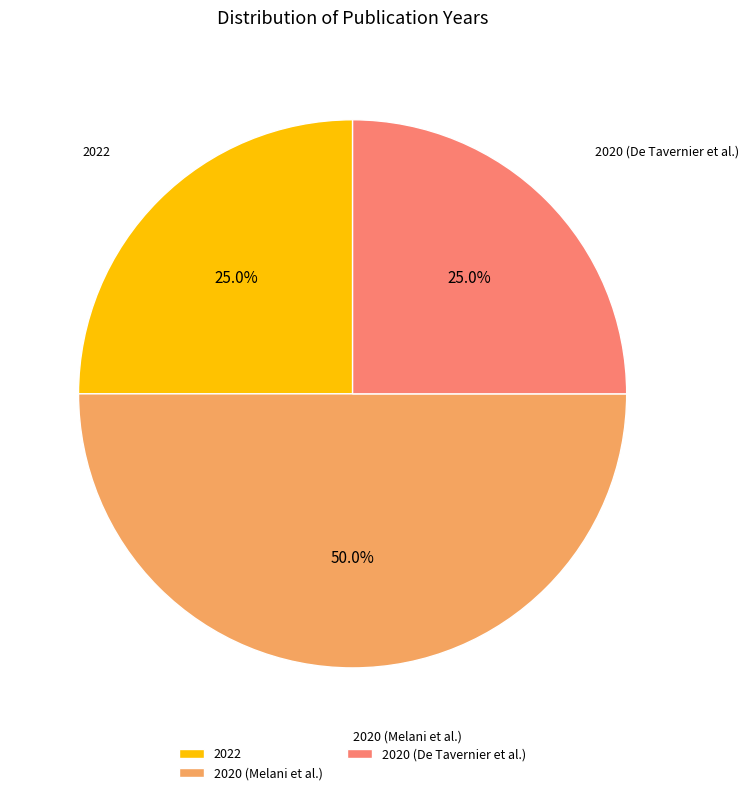

The 2022 slice represents 25% of the pie. True or false?

True